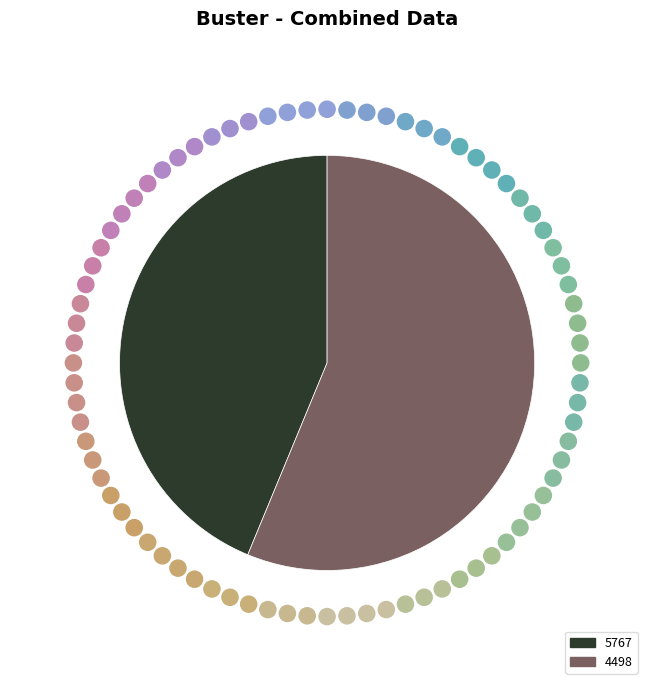

How many segments does this pie chart have?

2